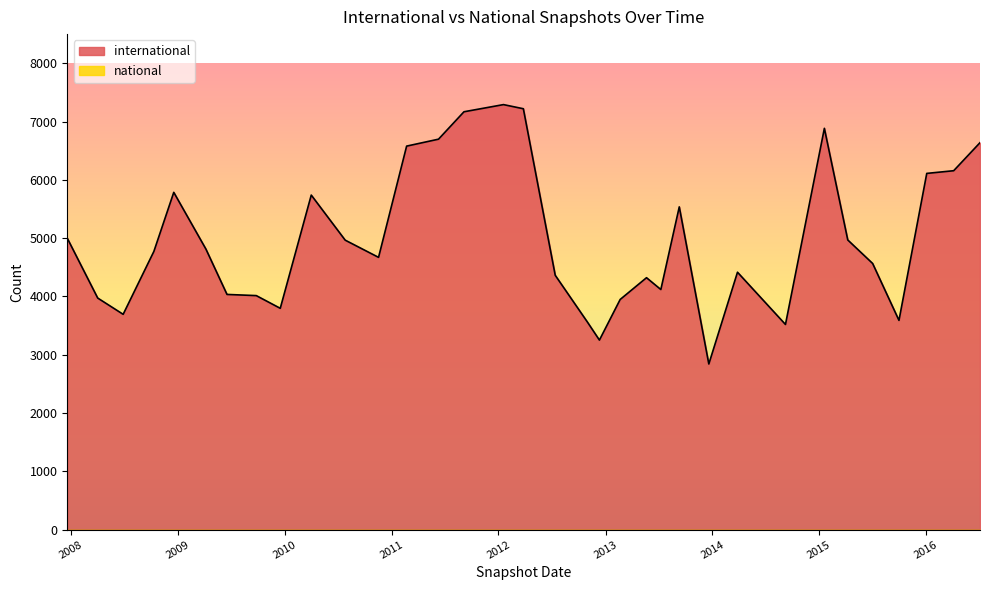

The value at 2010-04-01 is 9379. True or false?

False